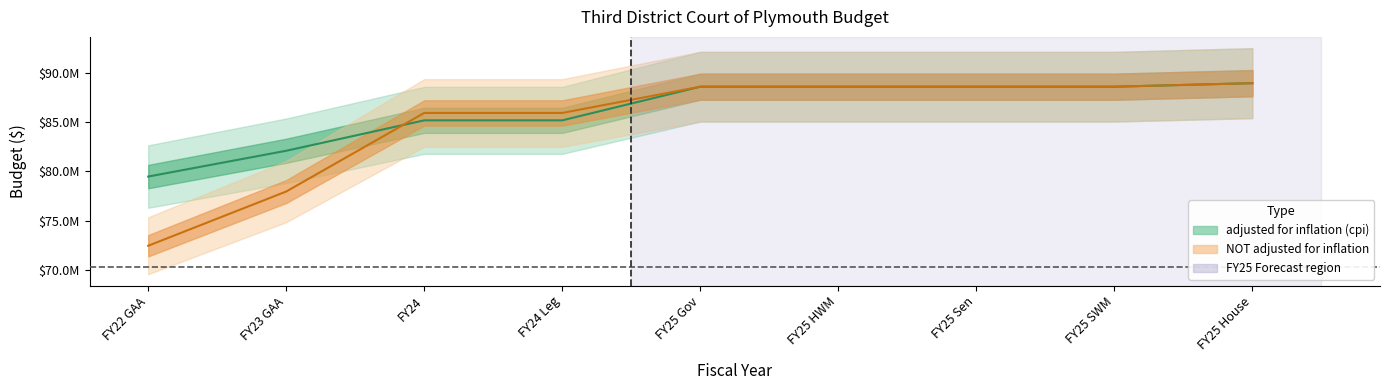

Rank the series by their maximum value, from highest to lowest.

adjusted for inflation (cpi), NOT adjusted for inflation